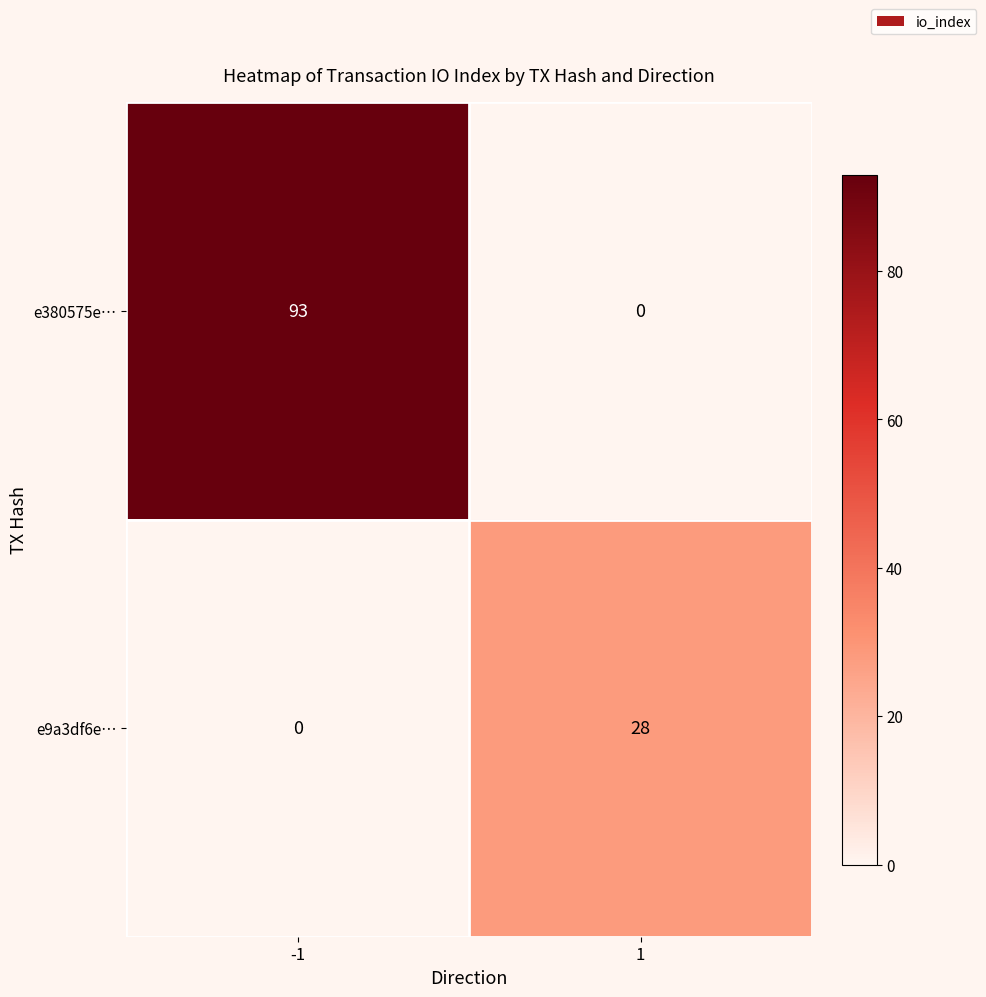

Count the number of categories in the chart.

2